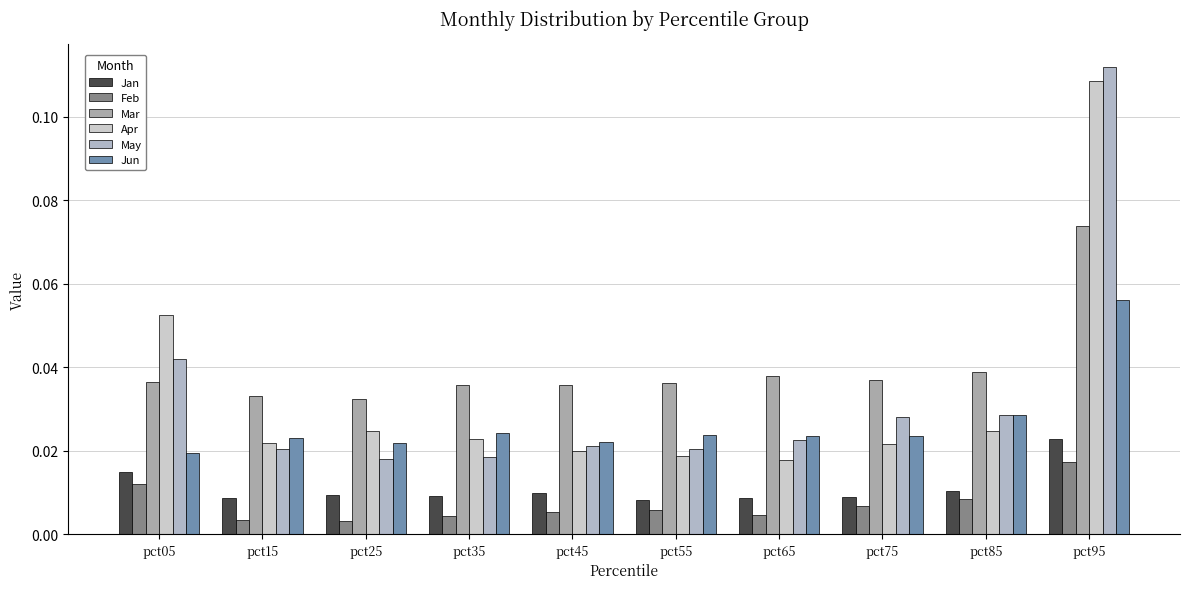

How many data points does each series have?

10